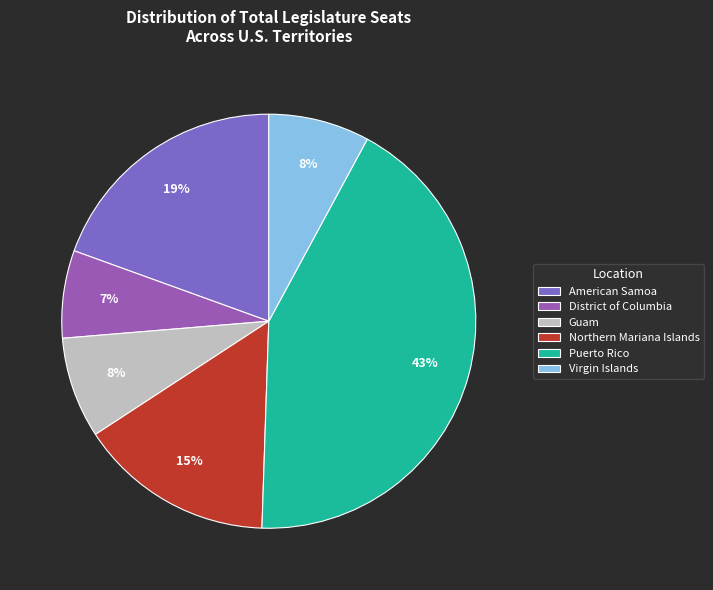

What is the largest slice in the pie chart?

Puerto Rico